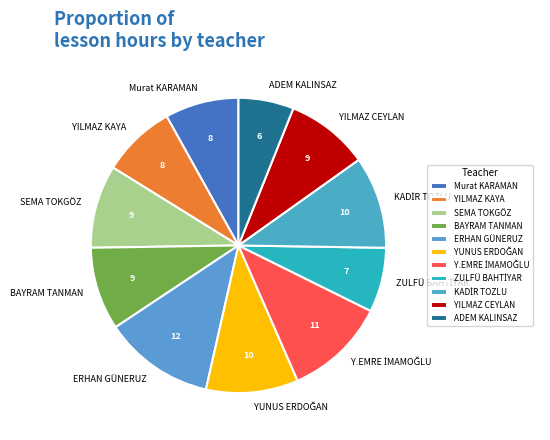

Does any single category account for the majority?

No